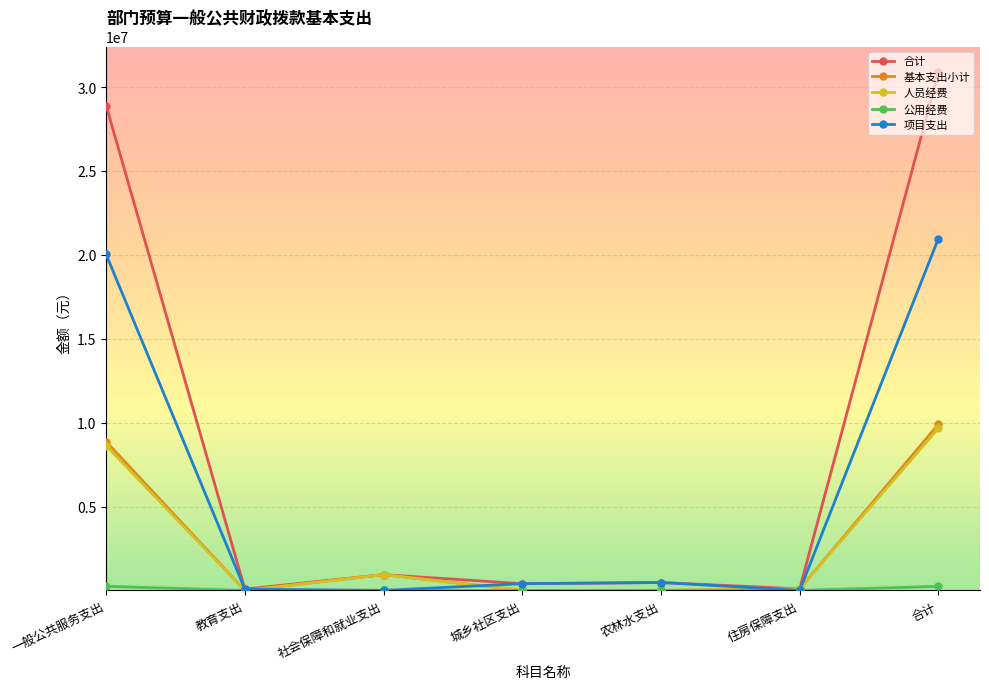

At which category does 合计 reach its first local valley?

教育支出